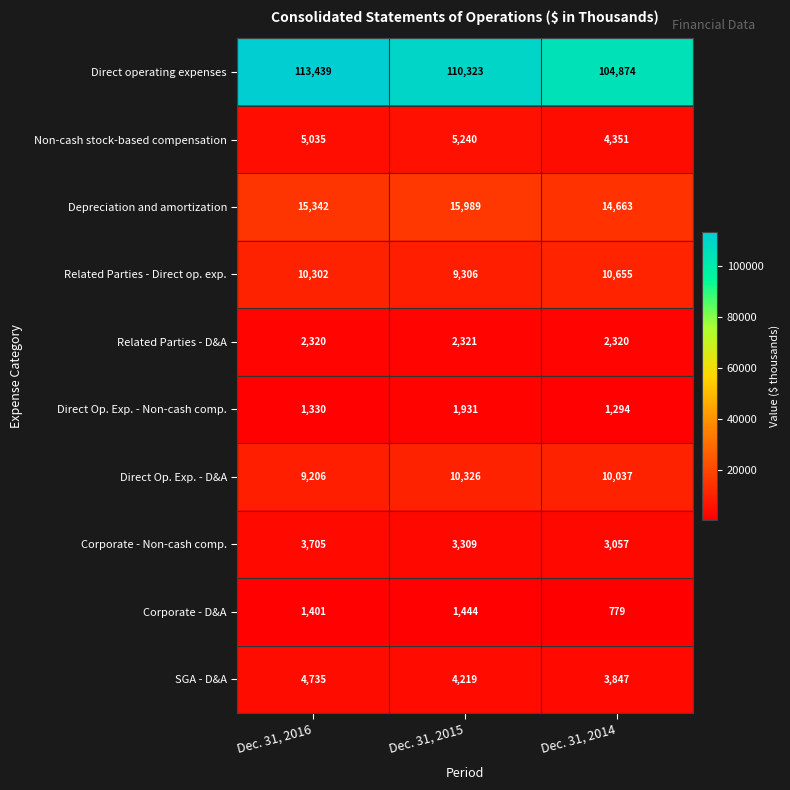

How many data points does each series have?

3